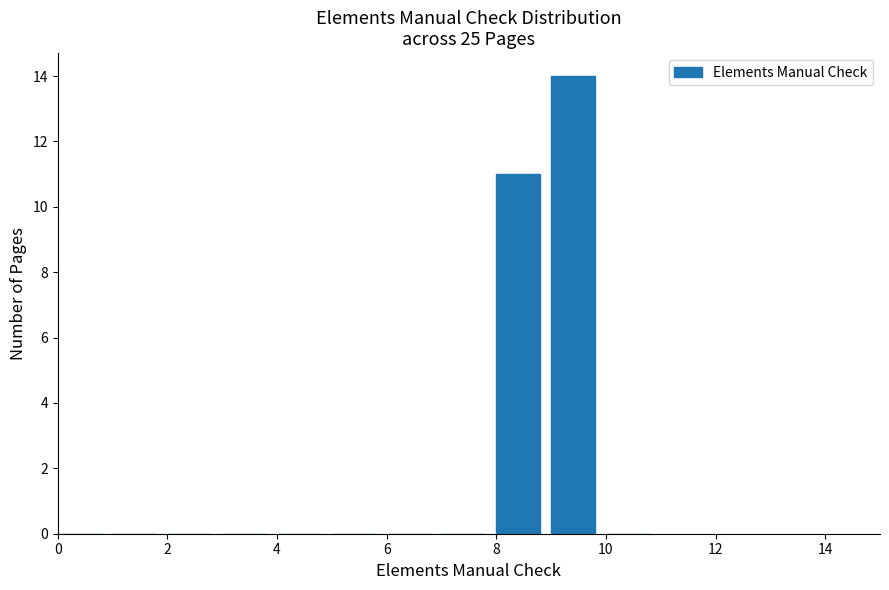

How tall is the bar that spans 8 to 9 on the x-axis? The values are not printed on the chart, so give them approximately, as read against the axis.

11